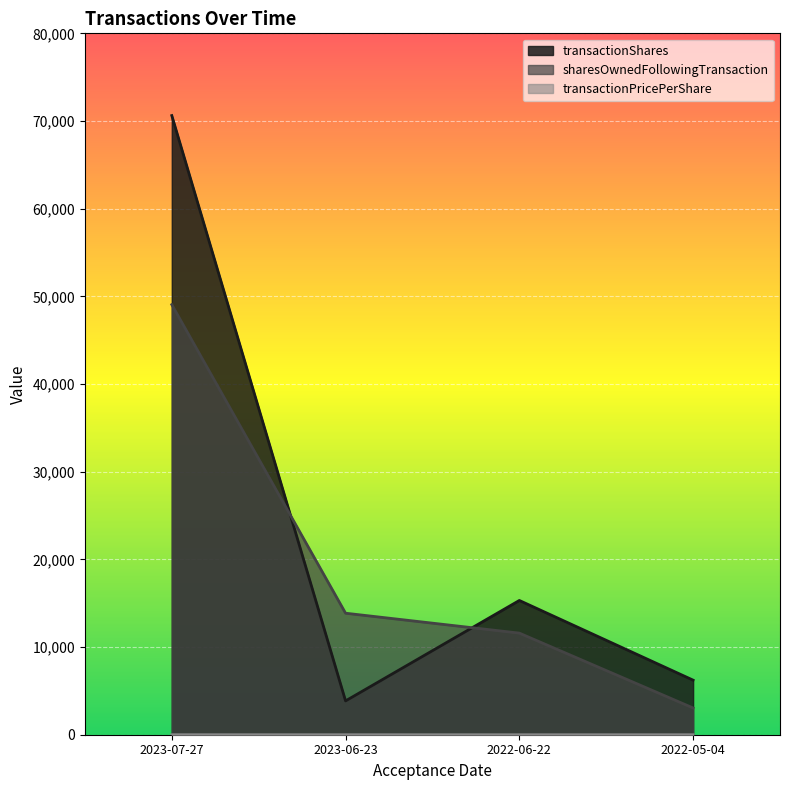

What is the sum of all transactionPricePerShare values?

3.5